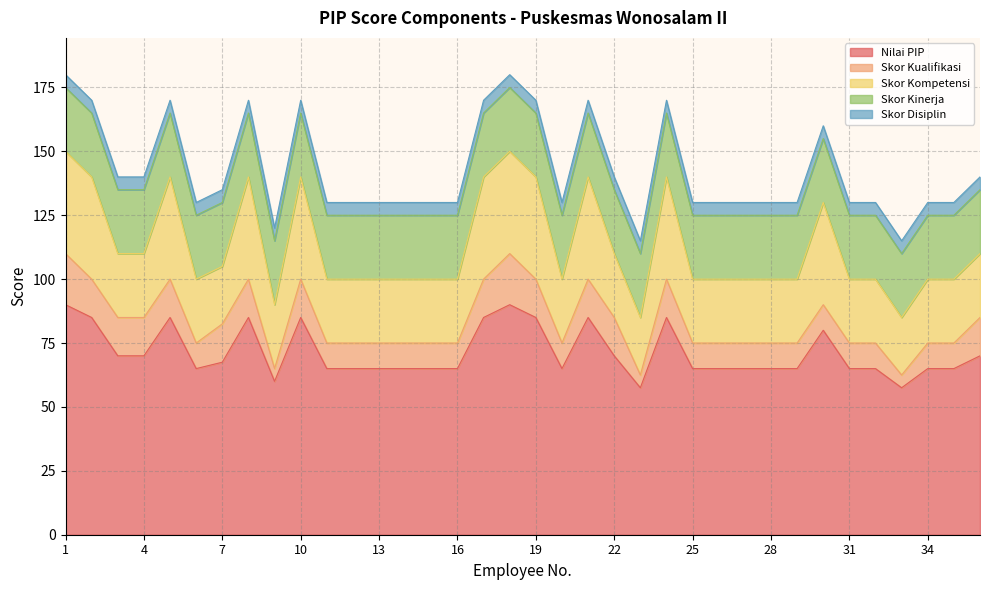

What is the total value across all series at 5?

170.0